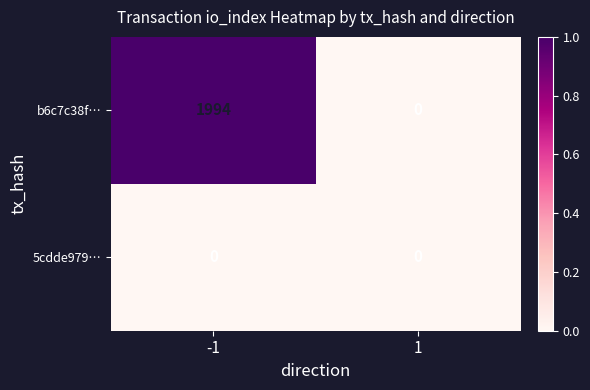

What is the greatest value displayed?

1994